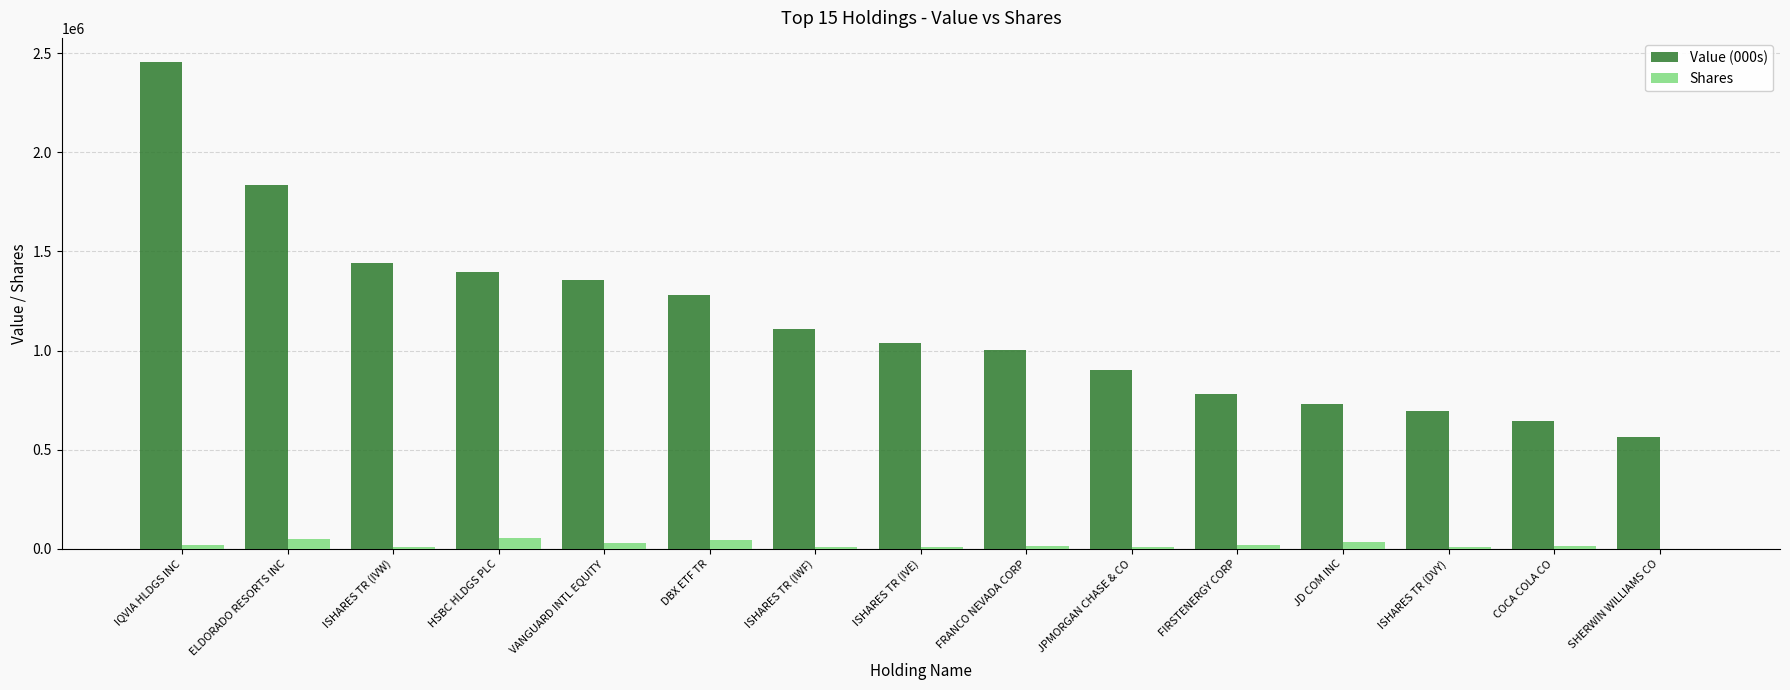

How many series are shown in this chart?

2